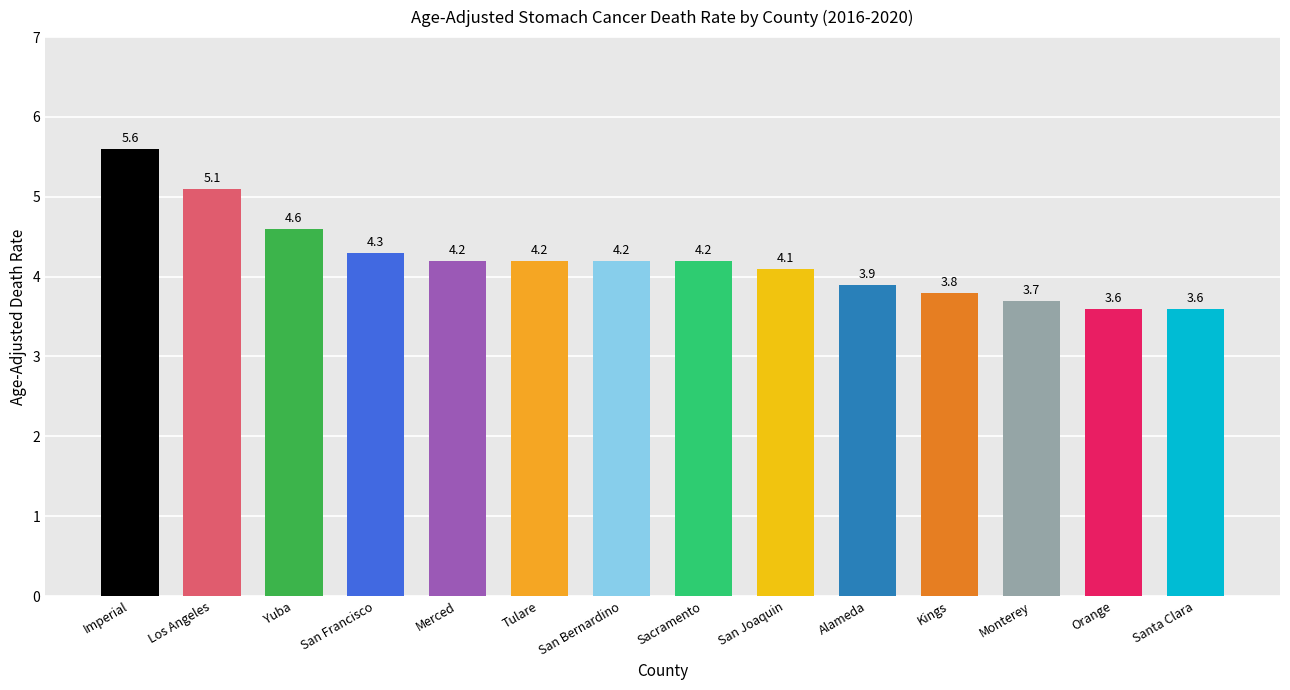

Reading left to right, what are all the values shown in this chart?

5.6	5.1	4.6	4.3	4.2	4.2	4.2	4.2	4.1	3.9	3.8	3.7	3.6	3.6